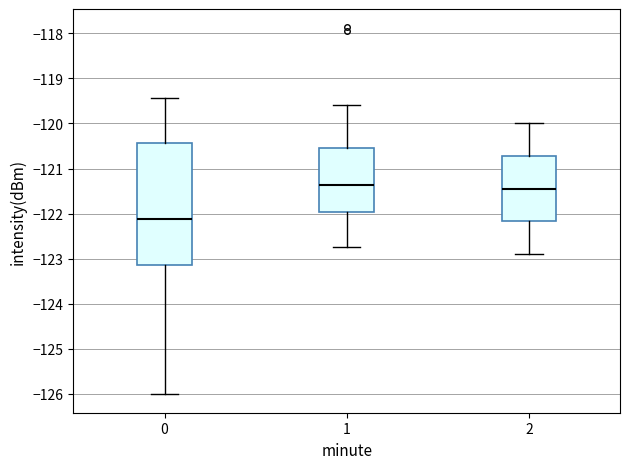

Comparing the boxes themselves (not the whiskers), which one is the tallest?

0